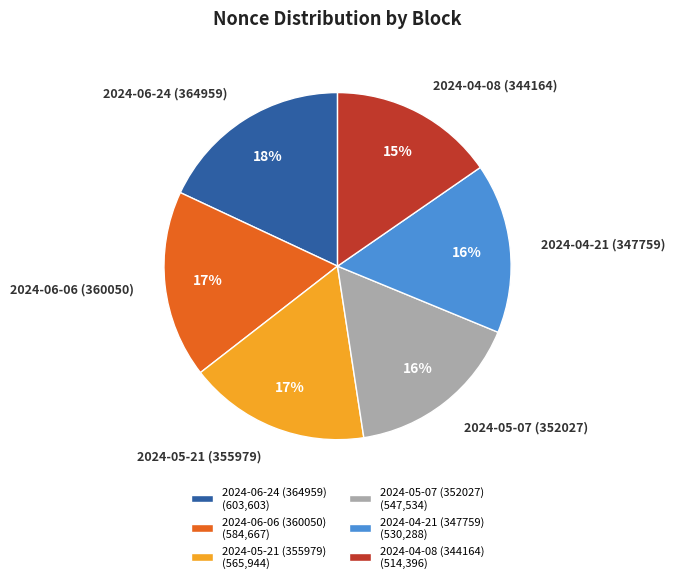

To the nearest percent, what is the difference between the largest and smallest slice percentages?

3%